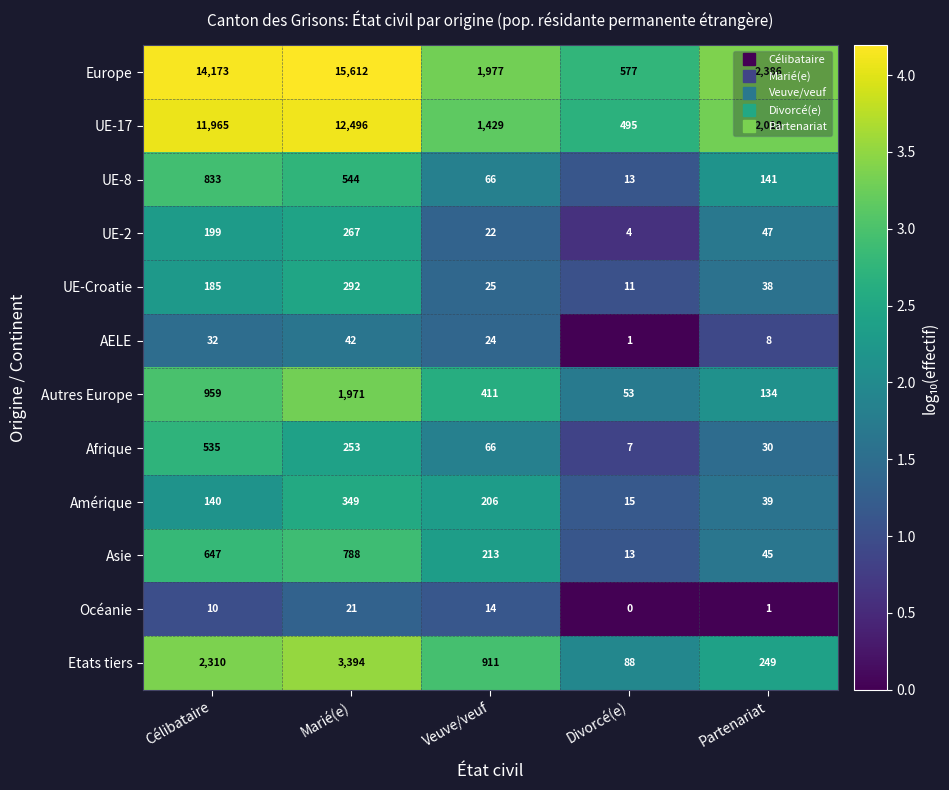

Which series has the largest range (max minus min)?

Europe